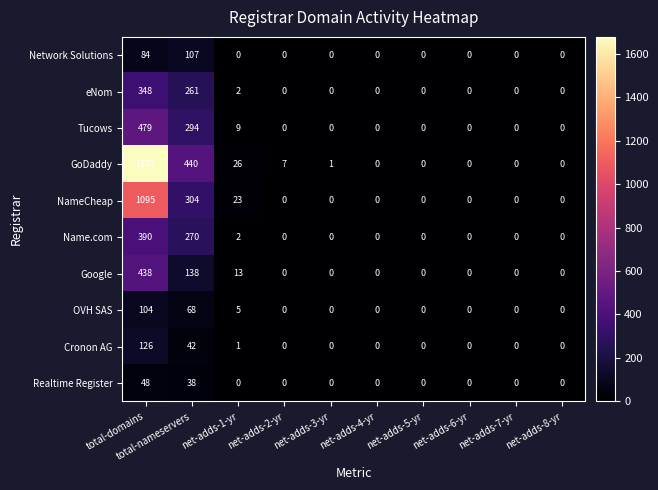

Is the value of GoDaddy at net-adds-2-yr greater than the value of Google at net-adds-1-yr?

No